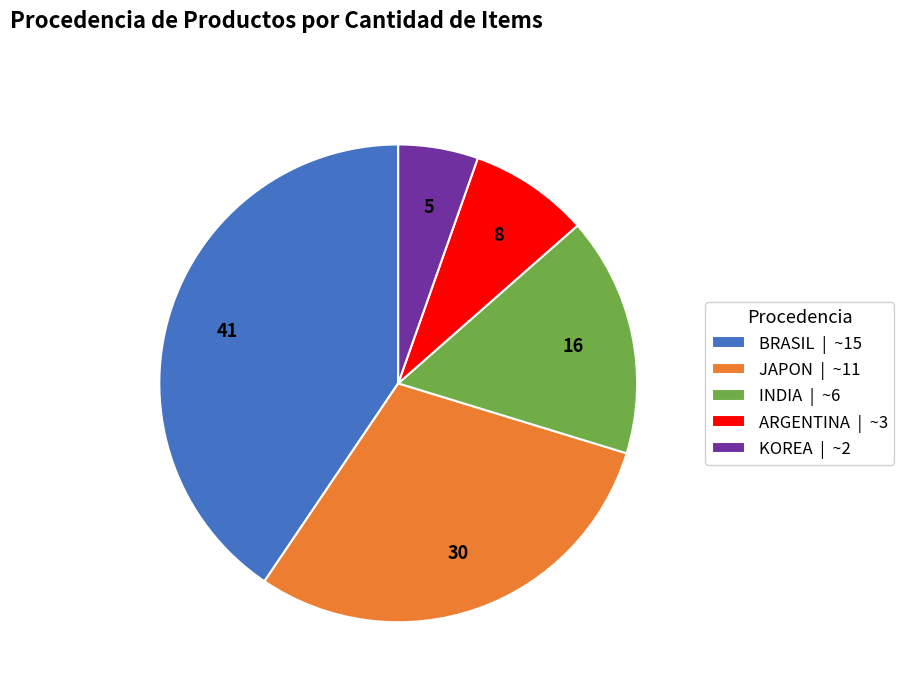

What is the smallest slice in the pie chart?

KOREA